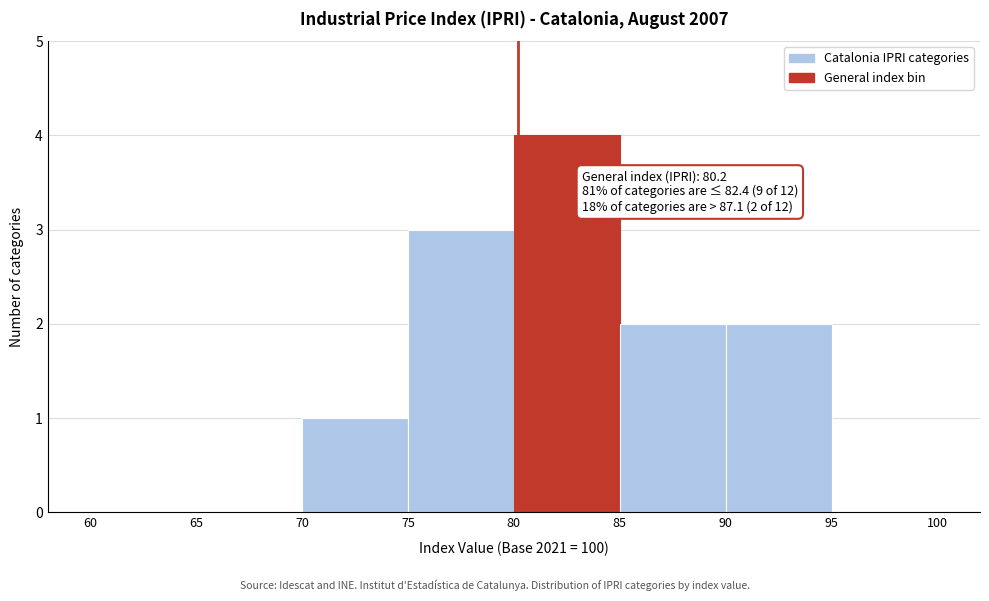

Over which range of the x-axis is the bar tallest?

80 to 85